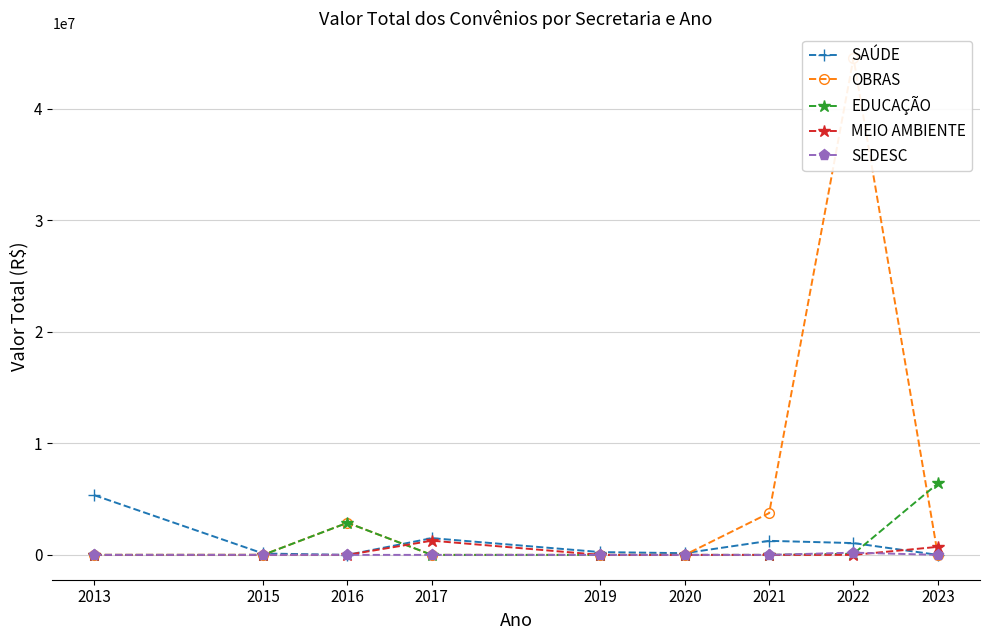

The EDUCAÇÃO series shows -4207862.7 at 2013. True or false?

False